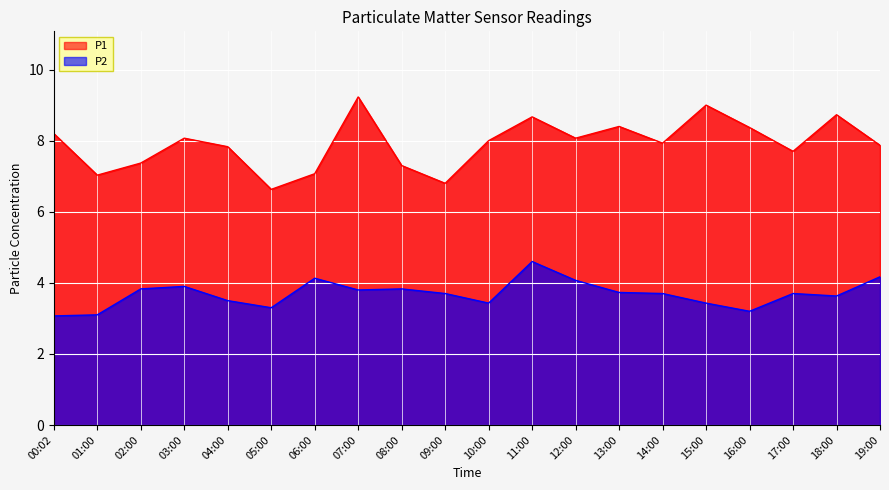

What are all the series names shown in the legend?

P1, P2